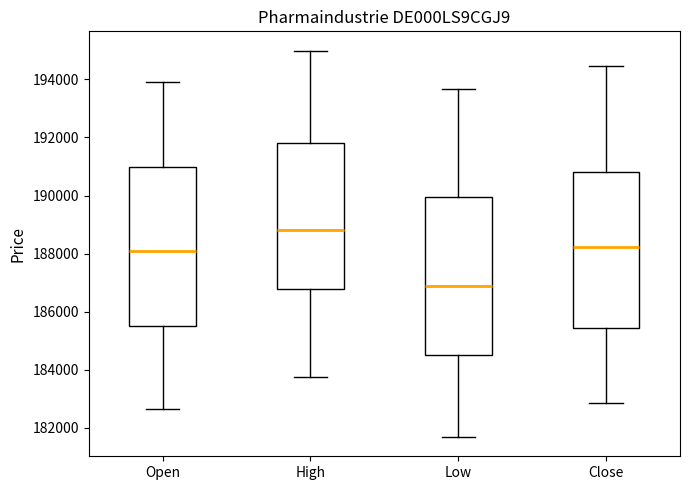

Reading left to right, transcribe this box plot: for each box, give where its median line is, the range the box spans, and where its two whiskers end, as read against the y-axis. The values are not printed on the chart, so give them approximately, as read against the axis.

Open: median 188000, box 185600 to 191000, whiskers 182600 to 193800
High: median 188800, box 186800 to 191800, whiskers 183800 to 195000
Low: median 186800, box 184400 to 190000, whiskers 181600 to 193600
Close: median 188200, box 185400 to 190800, whiskers 182800 to 194400